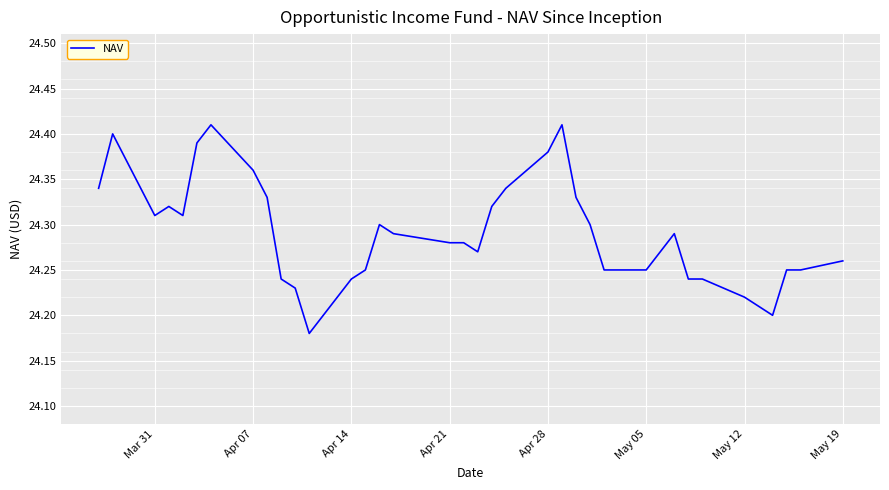

How many points are lower than both their immediate neighbors (excluding endpoints)?

5